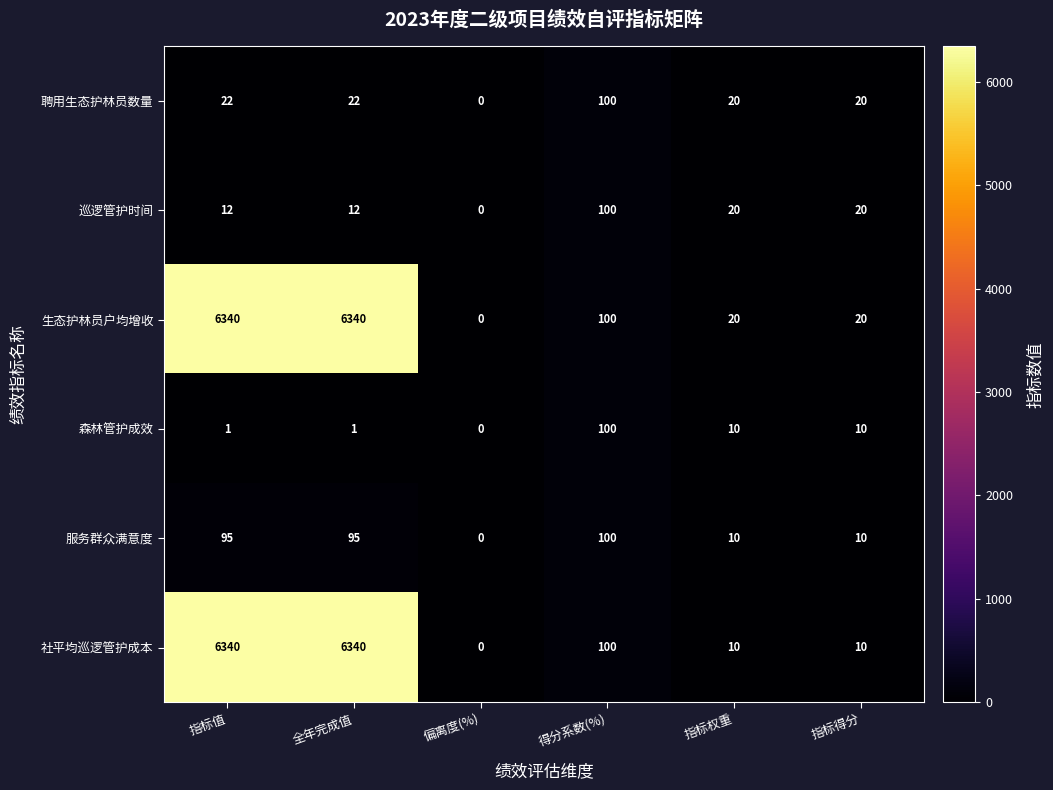

What is the spread (max minus min) of values at 全年完成值?

6339